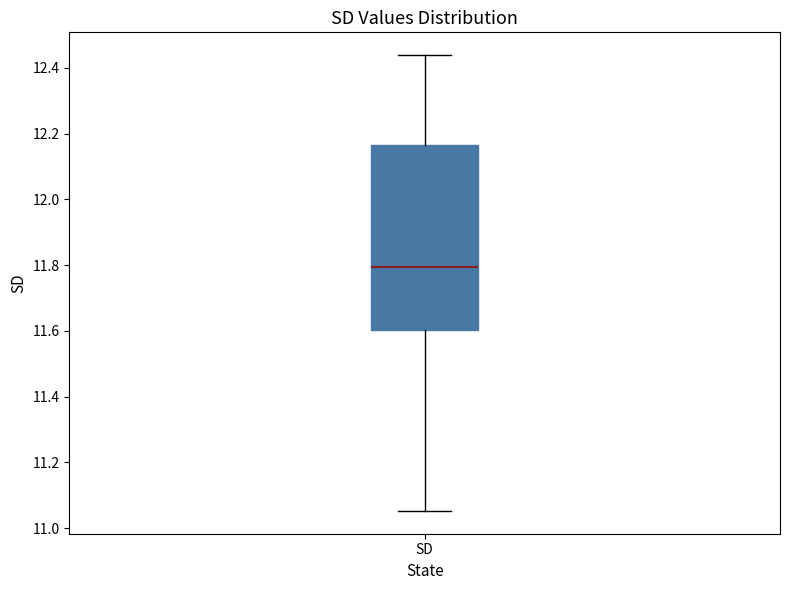

Read this box plot against the y-axis: the position of the median line, the range covered by the box, and the ends of both whiskers. The values are not printed on the chart, so give them approximately, as read against the axis.

median 11.80, box 11.60 to 12.16, whiskers 11.06 to 12.44